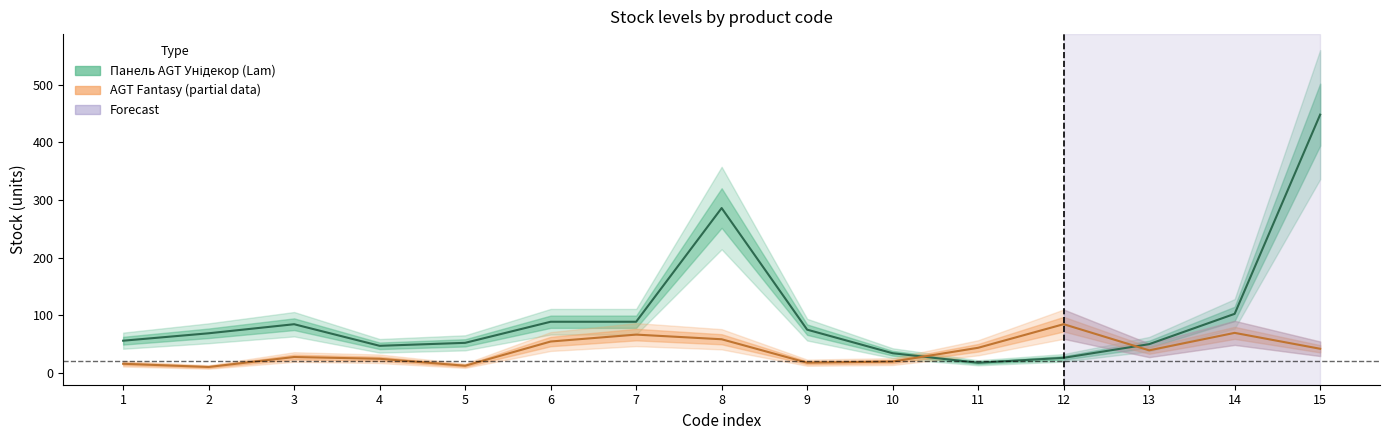

What is the total value across all series at 9?

93.0